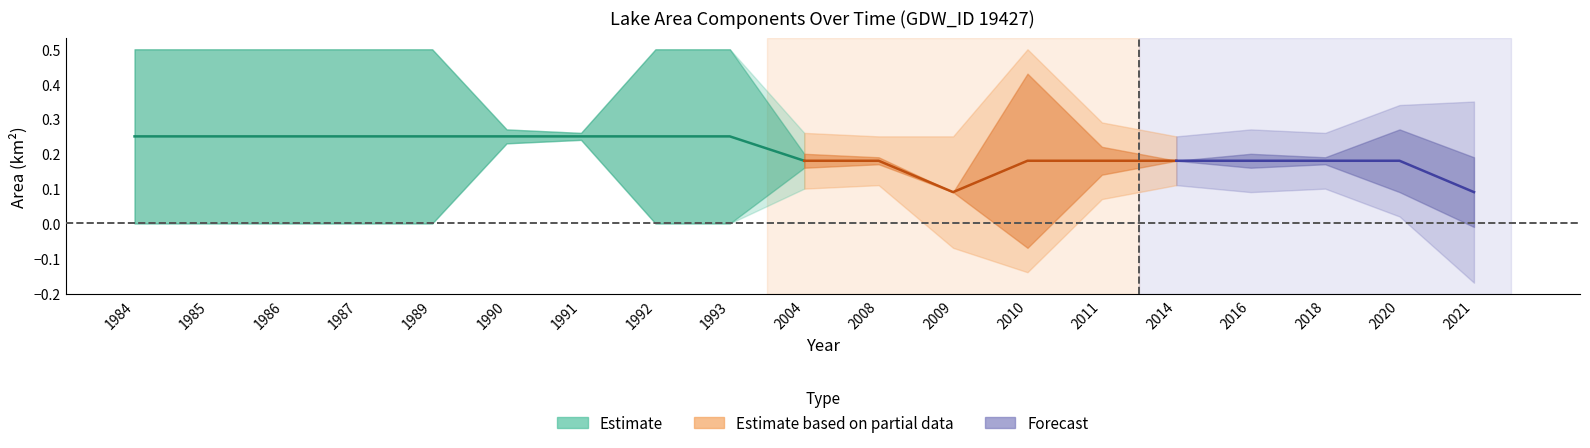

True or false: origNoDataArea and ratioOrigNoData intersect in this chart.

False